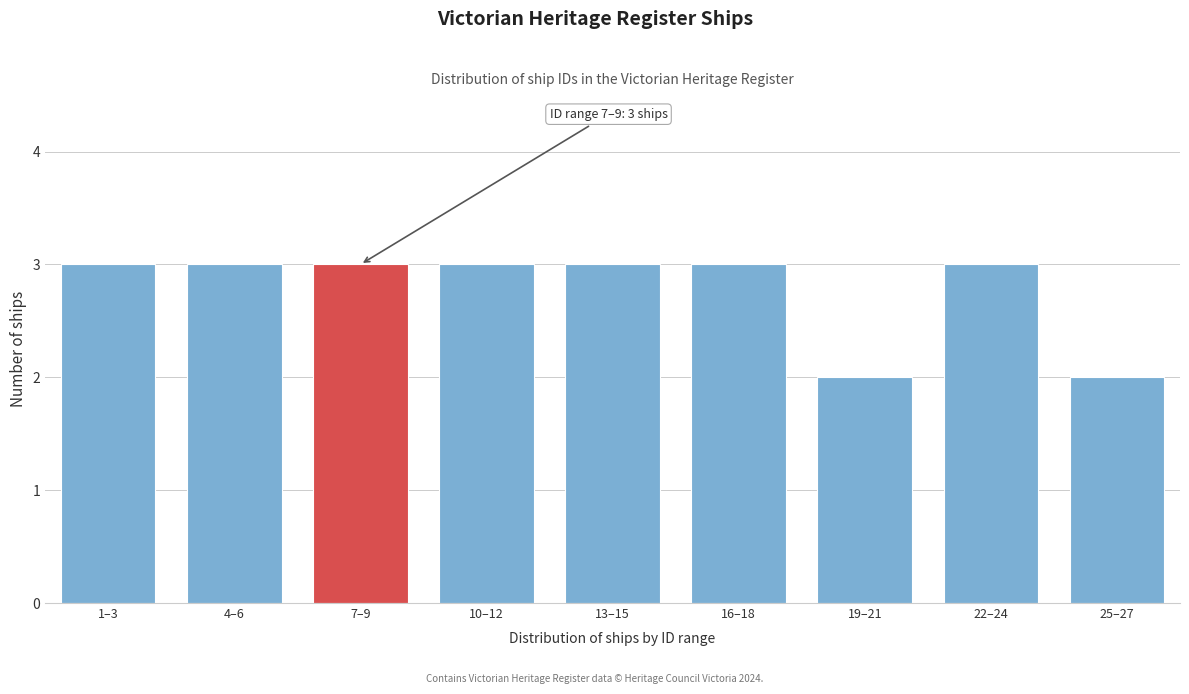

Reading right to left, list all the values displayed in this chart.

25–27=2	22–24=3	19–21=2	16–18=3	13–15=3	10–12=3	7–9=3	4–6=3	1–3=3